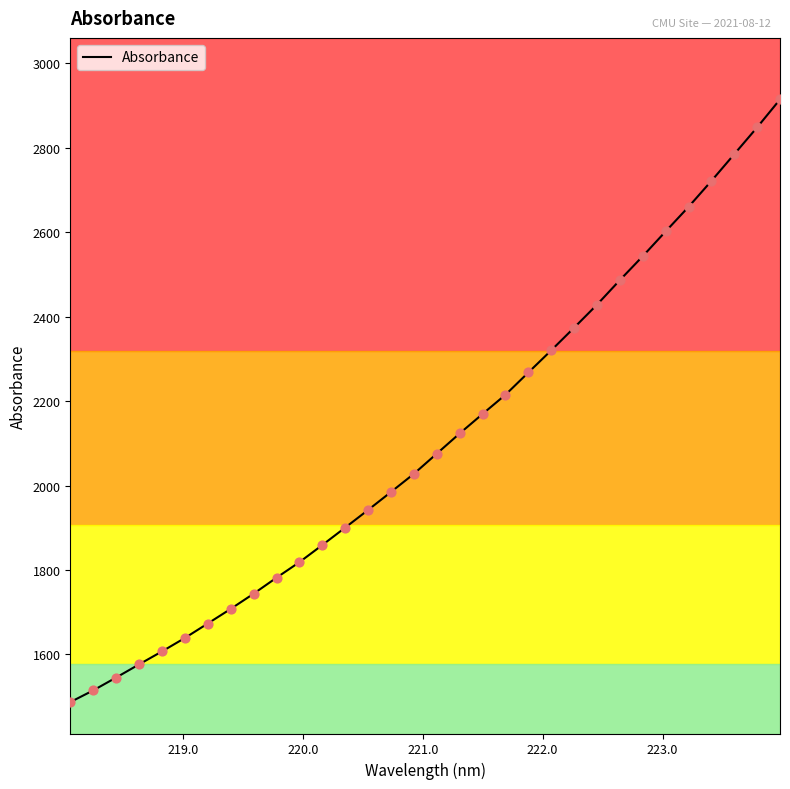

What is the smallest value displayed?

1487.2